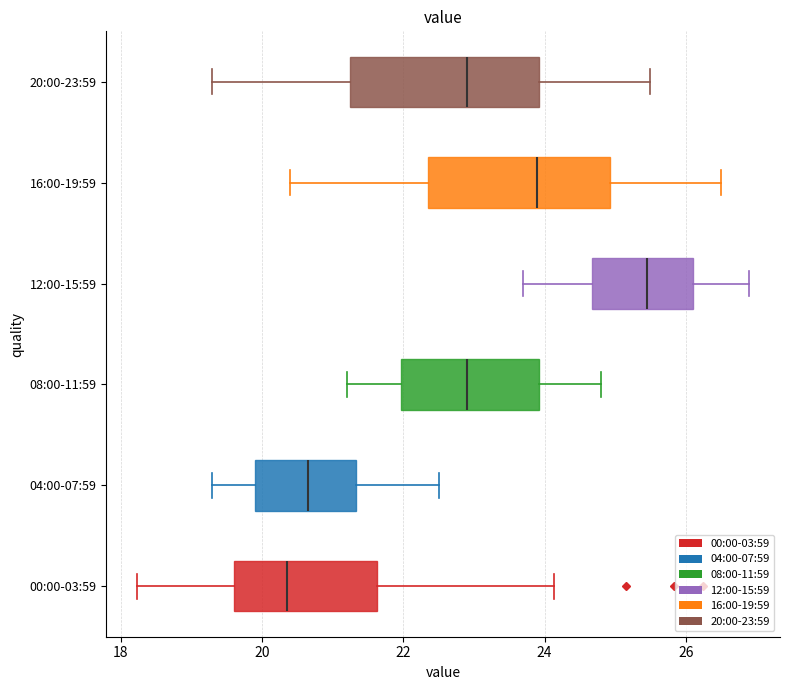

Which box has the furthest to the right median line?

12:00-15:59